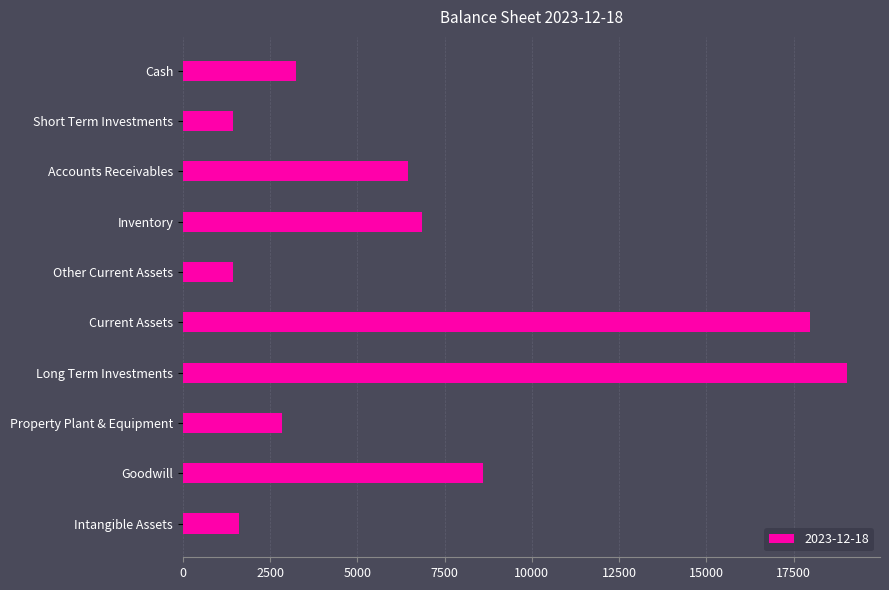

What is the label of the 4th bar from the top?

Inventory